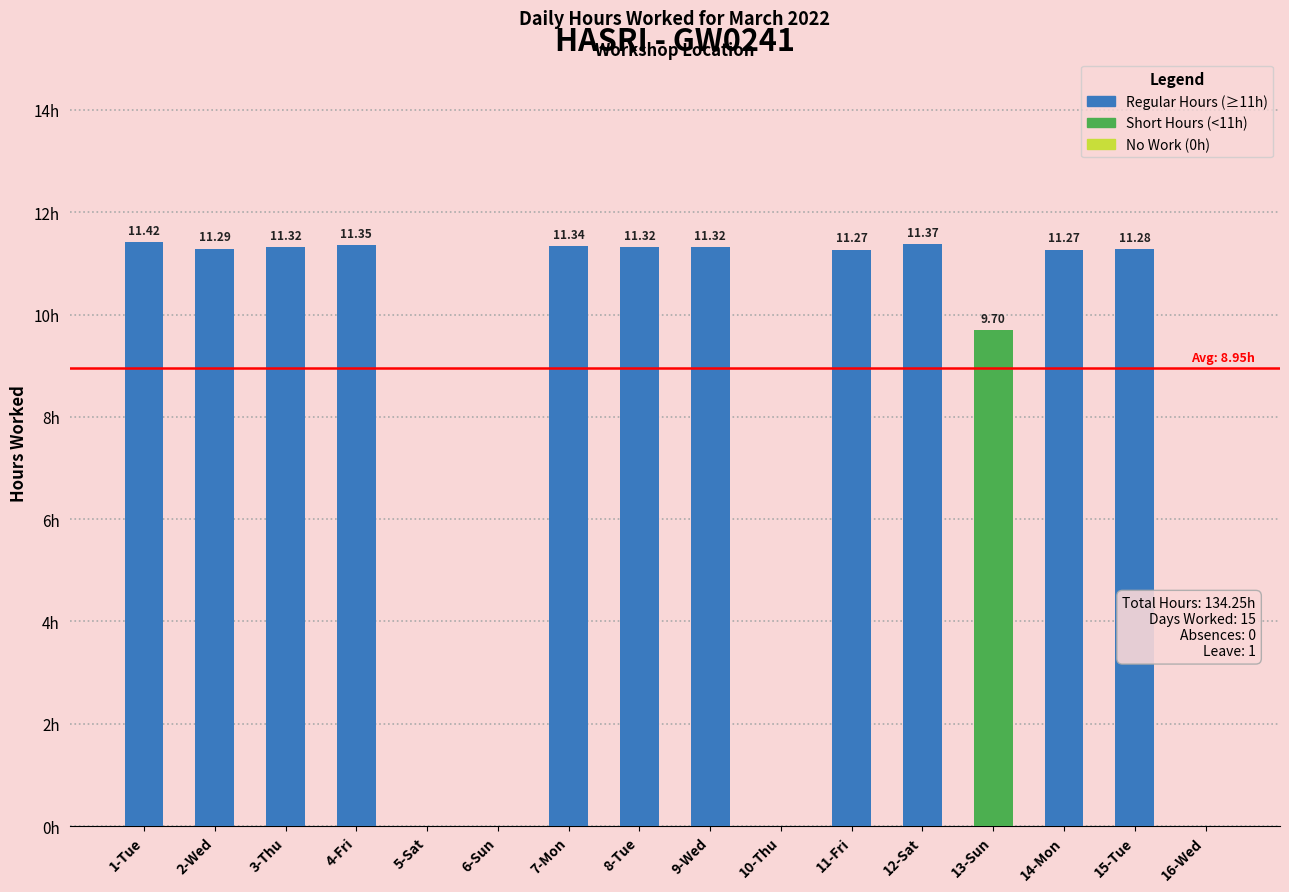

Which has a higher value, 13-Sun or 12-Sat?

12-Sat